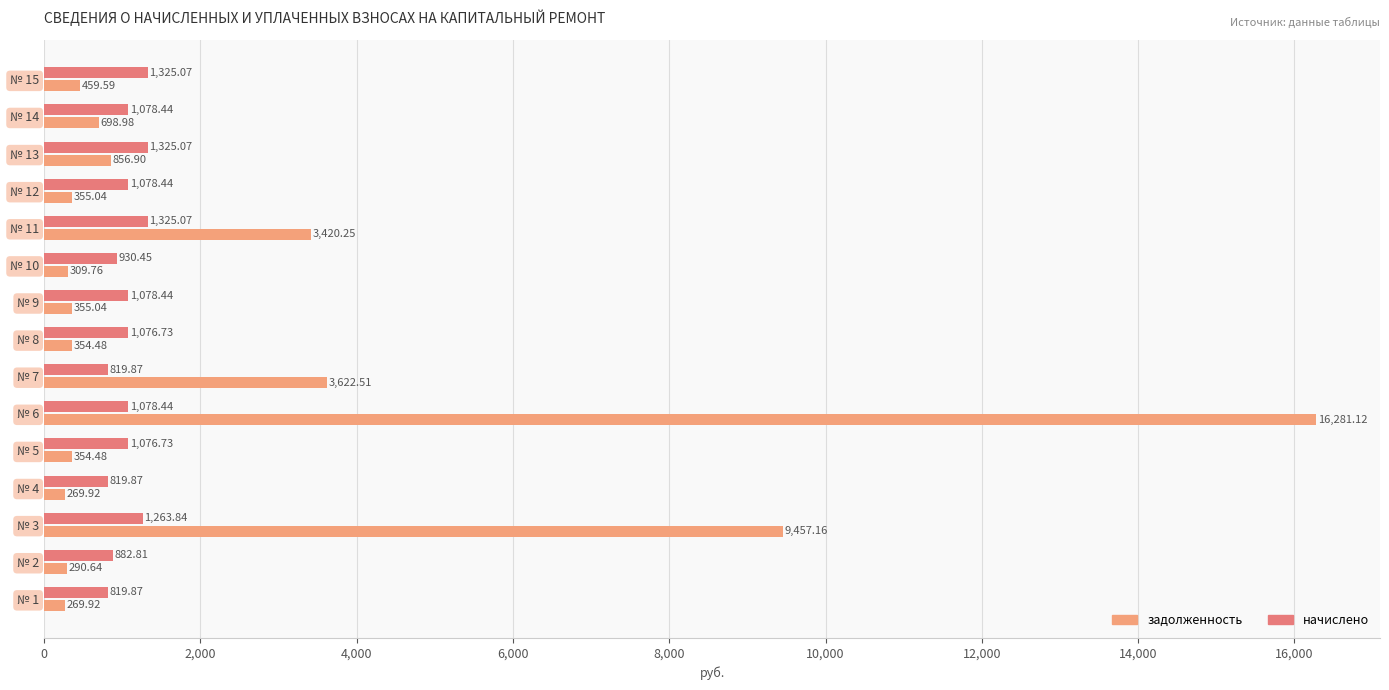

Count the number of data series in this chart.

2